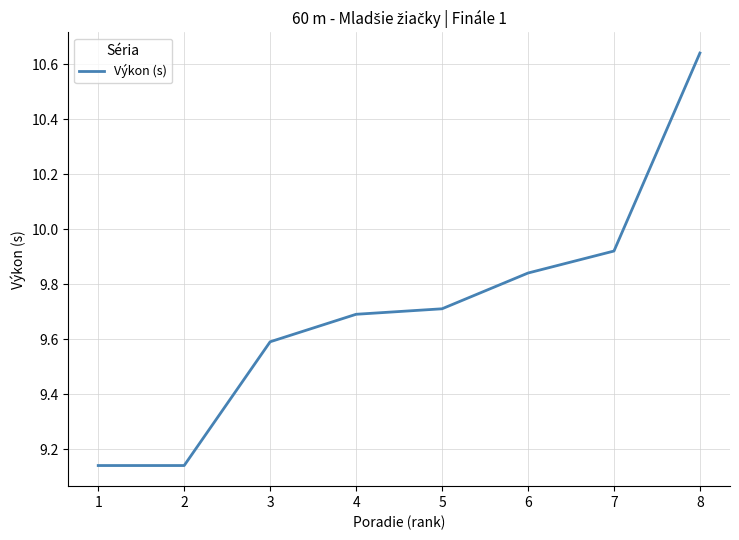

True or false: the data shows 2.3 at 1.

False